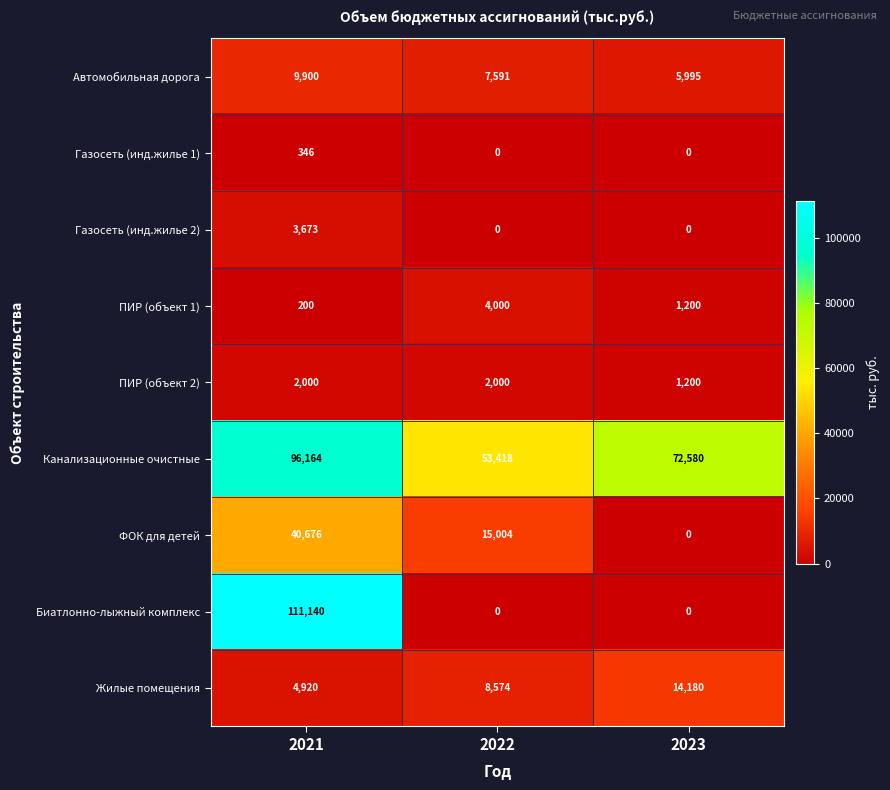

What is the average value of the ПИР (объект 2) series?

1733